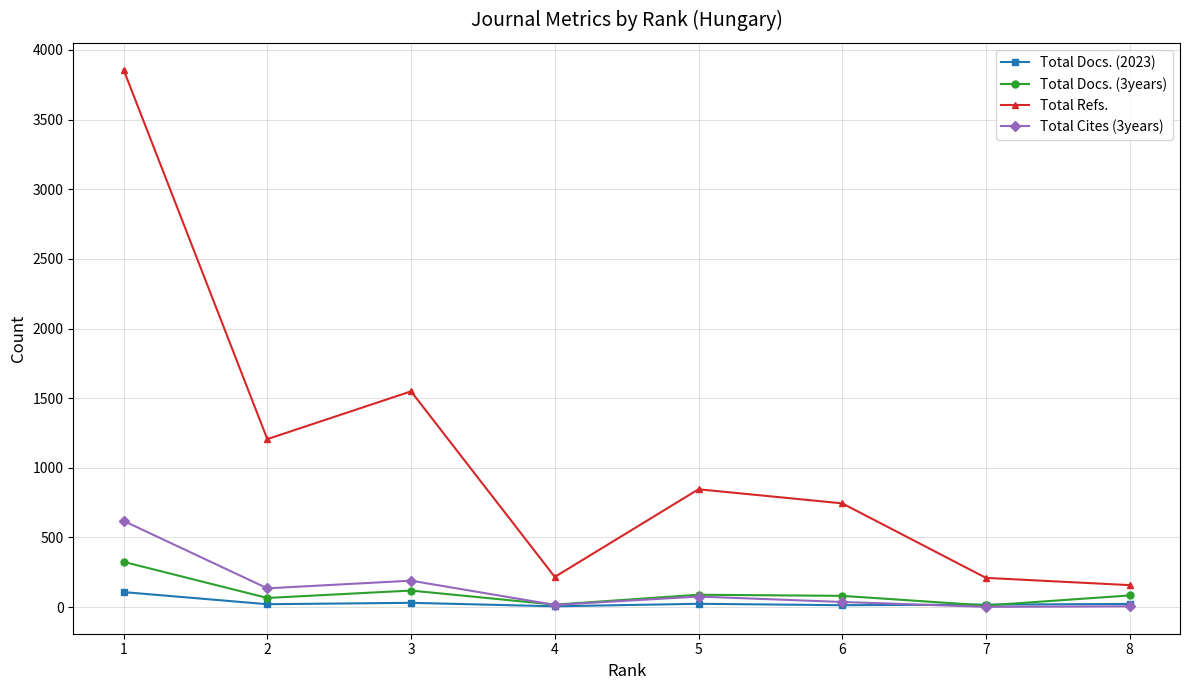

Is this an area chart (filled region under the line)?

No